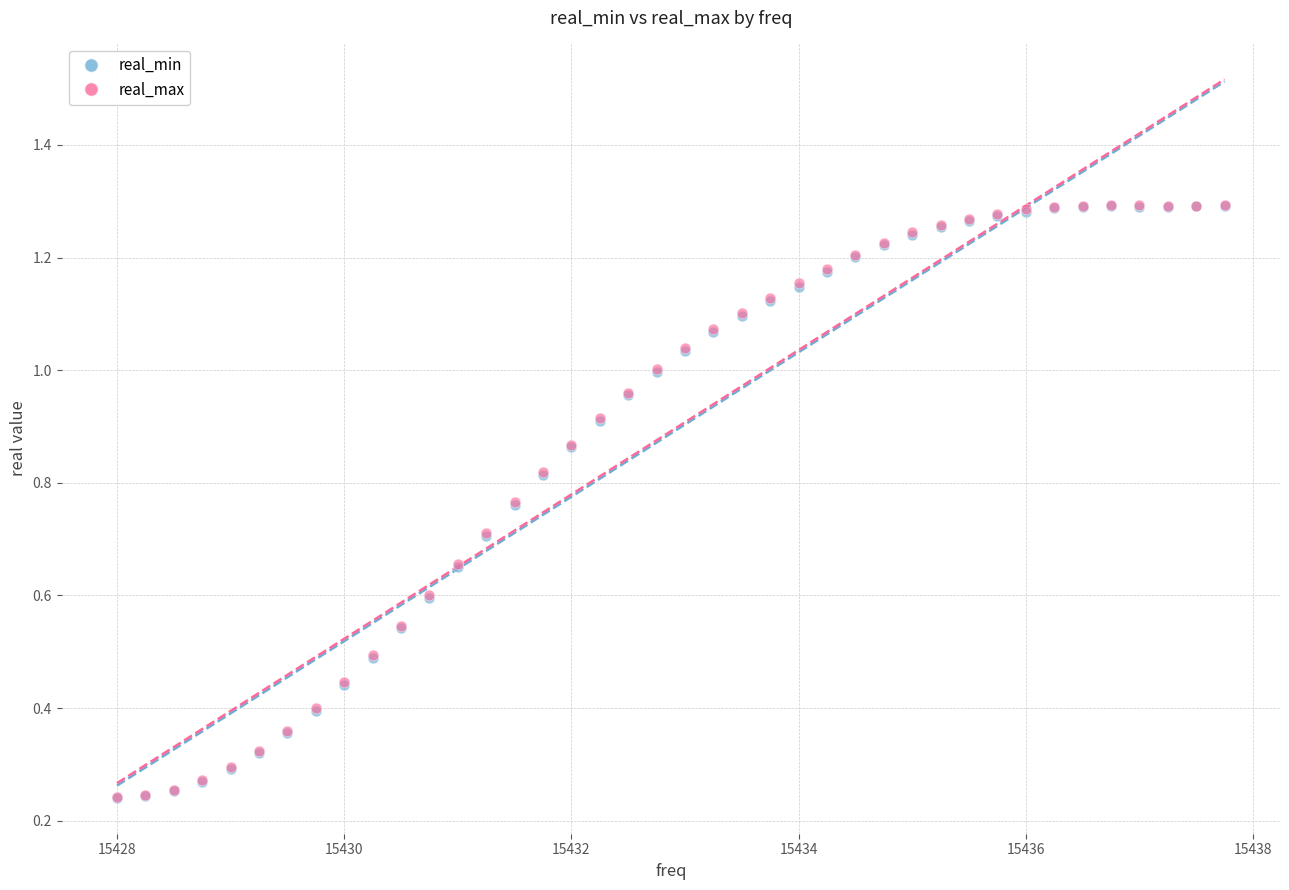

What are all the series names shown in the legend?

real_min, real_max